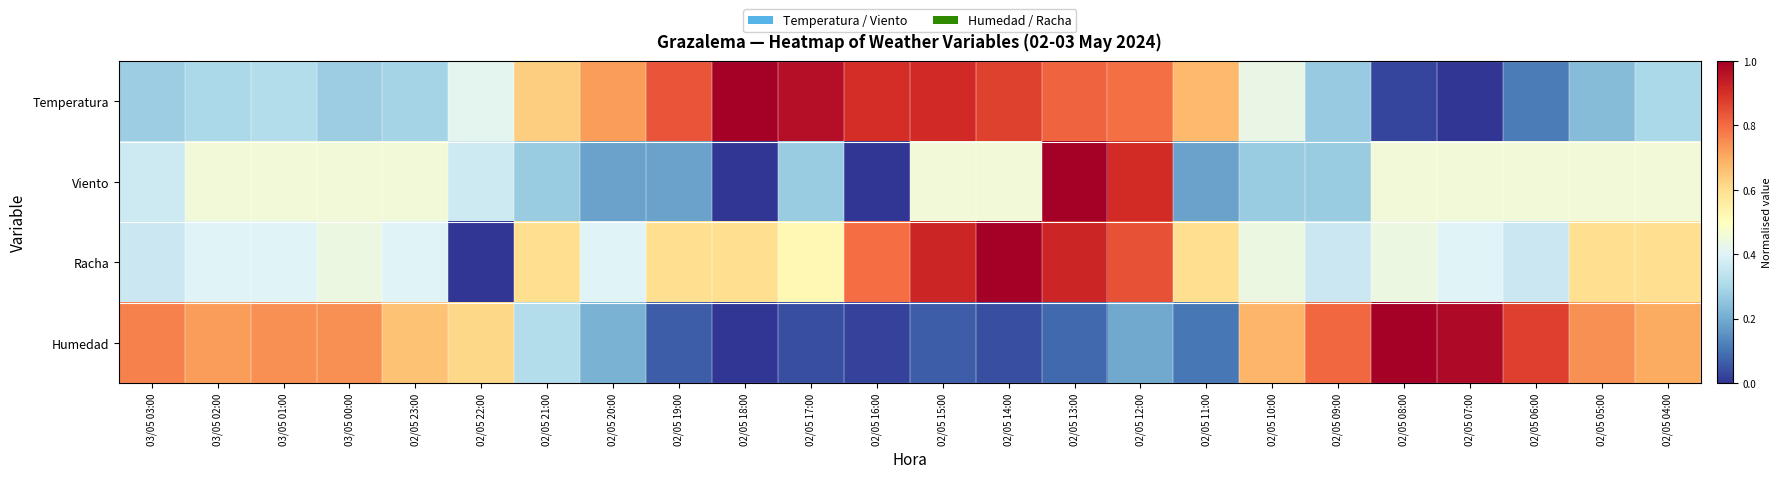

At 02/05 07:00, list the series in order from smallest to largest.

Temperatura, Racha, Viento, Humedad